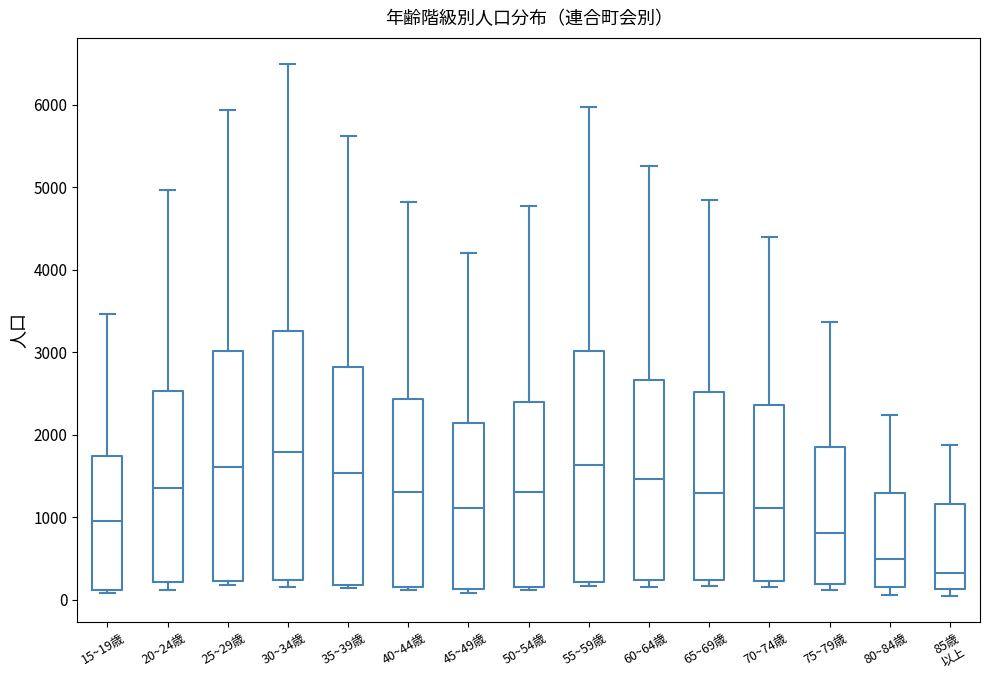

Which box is the tallest, from its lower edge to its upper edge?

30~34歳